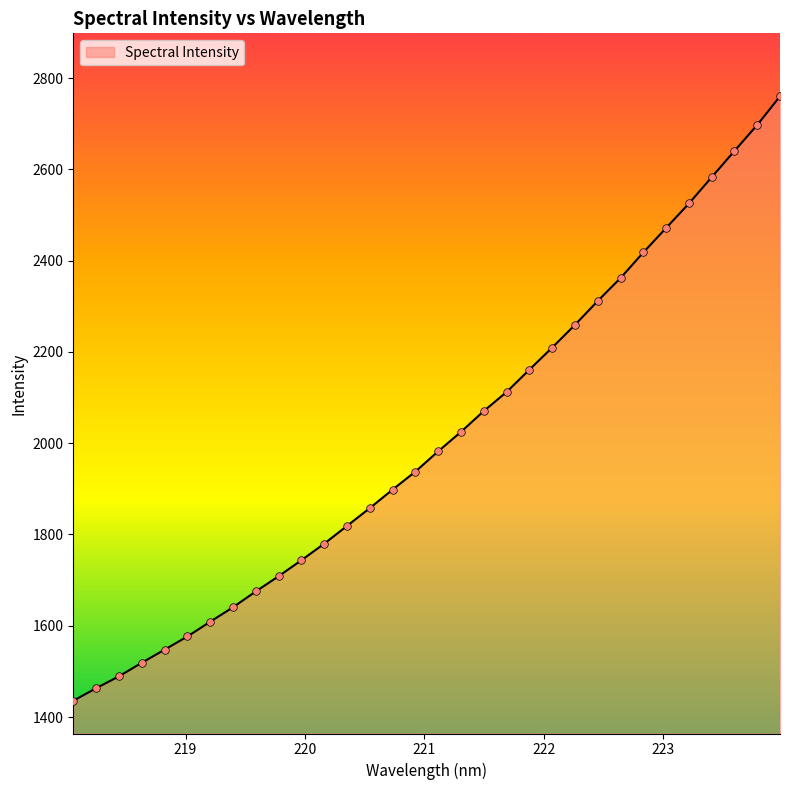

What is the difference between the maximum and minimum values?

1324.5